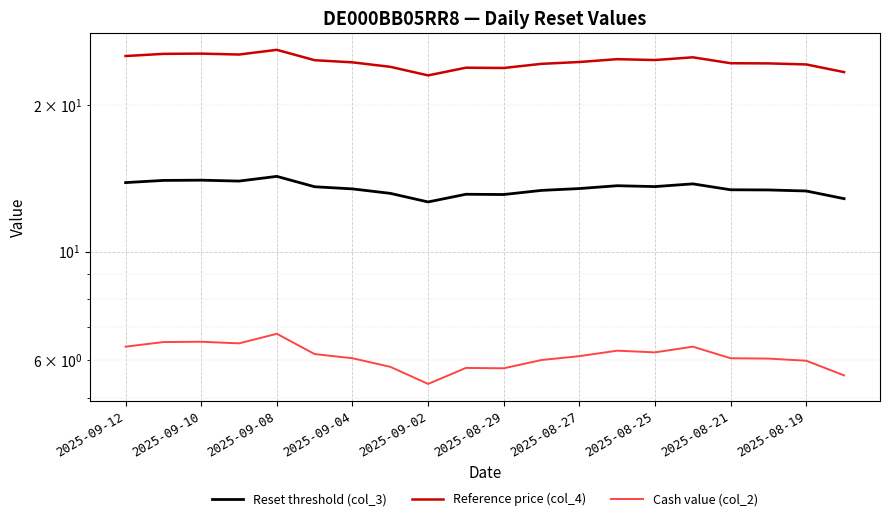

Reading left to right, what are all the values shown in this chart?

Reset threshold (col_3): 13.8	14.0	14.0	13.9	14.3	13.6	13.4	13.2	12.6	13.1	13.1	13.3	13.5	13.6	13.6	13.8	13.4	13.4	13.3	12.8
Reference price (col_4): 25.2	25.4	25.5	25.4	25.9	24.7	24.4	23.9	23.0	23.8	23.8	24.3	24.5	24.8	24.7	25.0	24.3	24.3	24.2	23.3
Cash value (col_2): 6.4	6.5	6.5	6.5	6.8	6.2	6.0	5.8	5.3	5.8	5.8	6.0	6.1	6.3	6.2	6.4	6.0	6.0	6.0	5.6